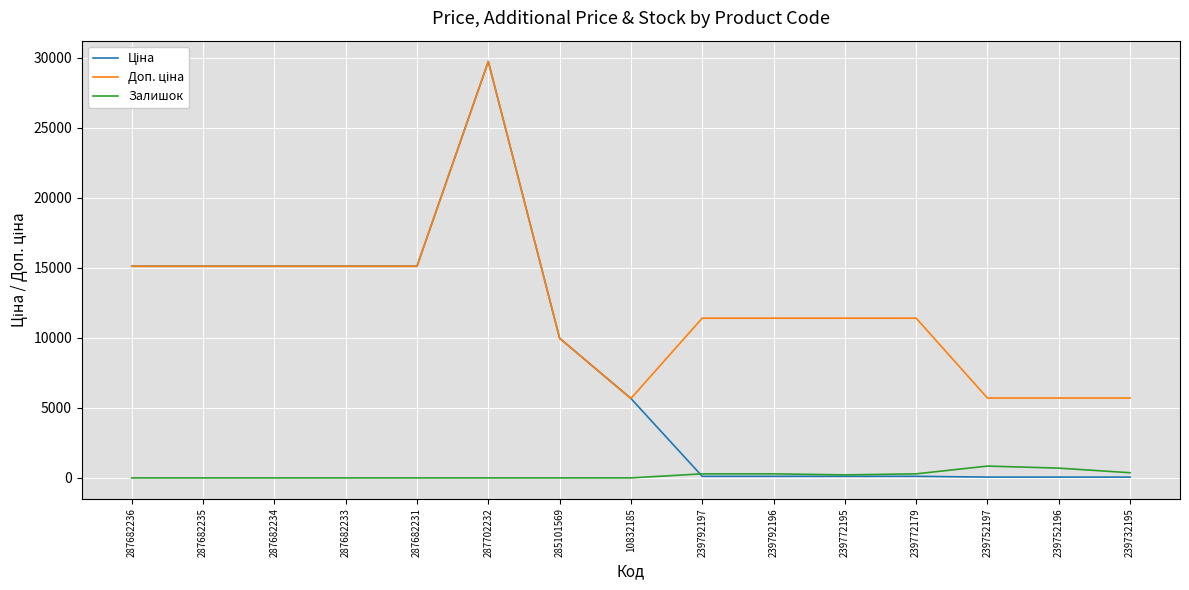

What is the total value across all series at 287682231?

30240.0